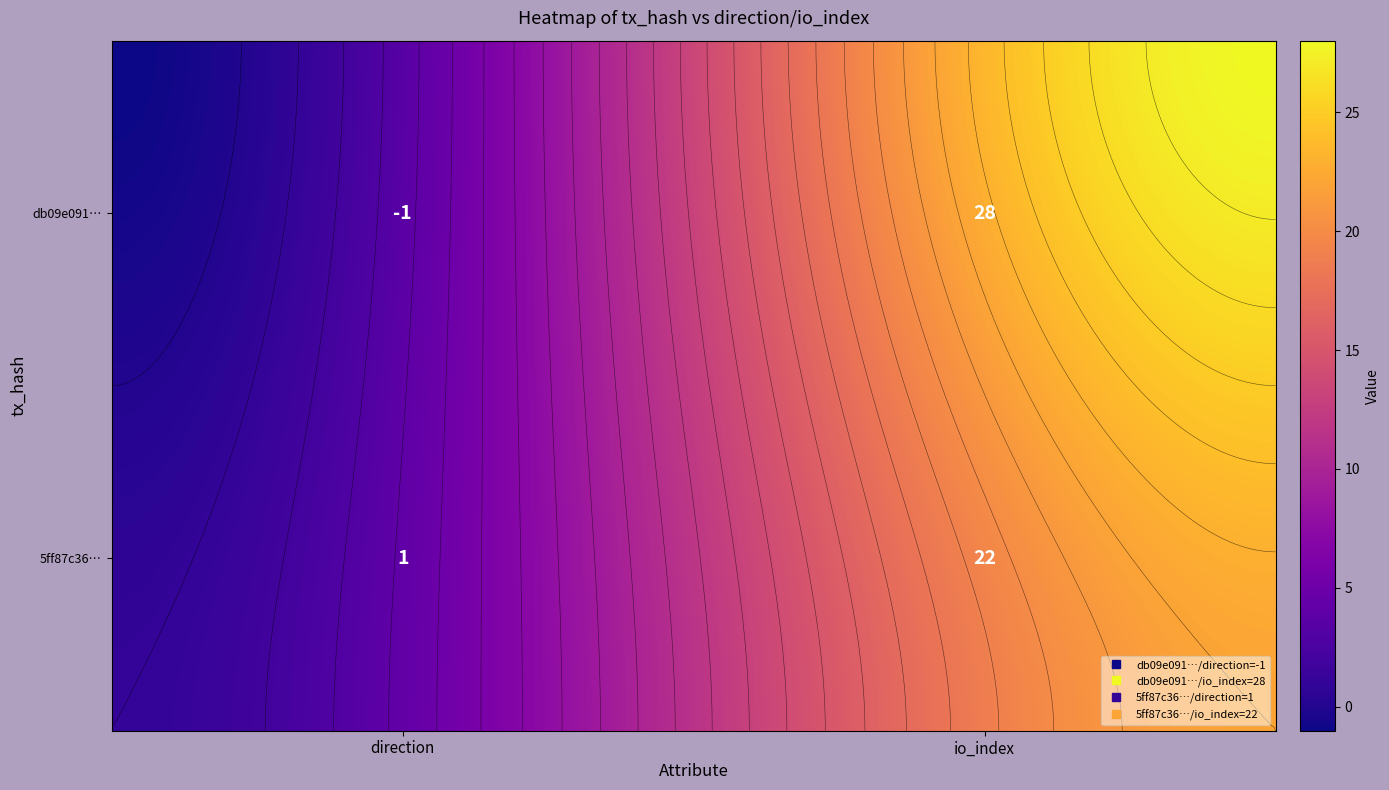

Which series has the widest spread of values?

db09e0912bbc45cb6a1f49ca3e7828936a900e2